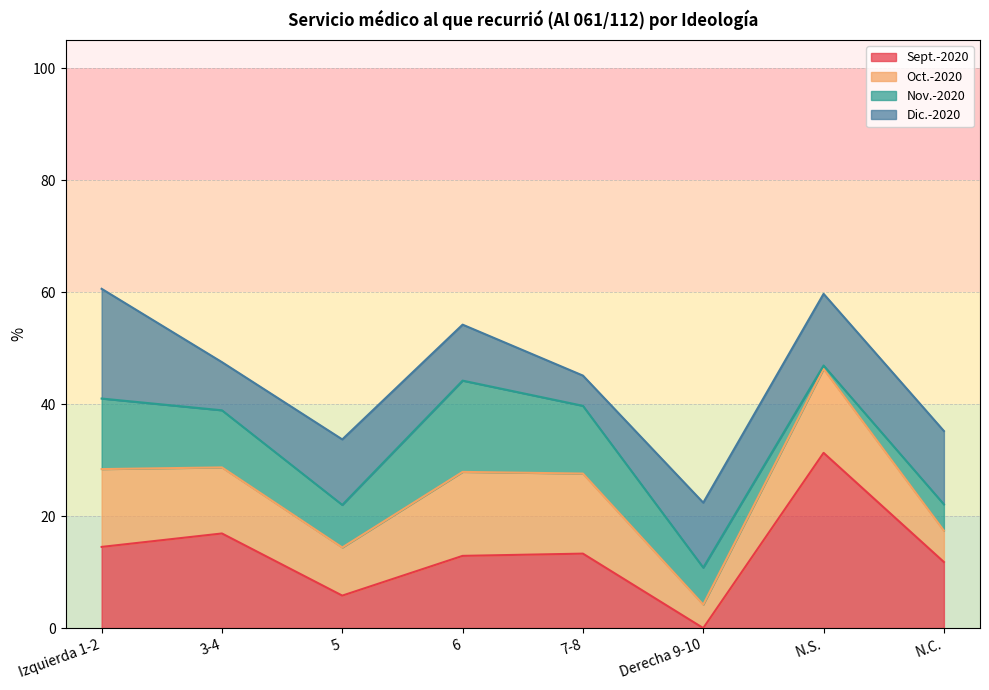

How many times do Dic.-2020 and Nov.-2020 cross each other?

4